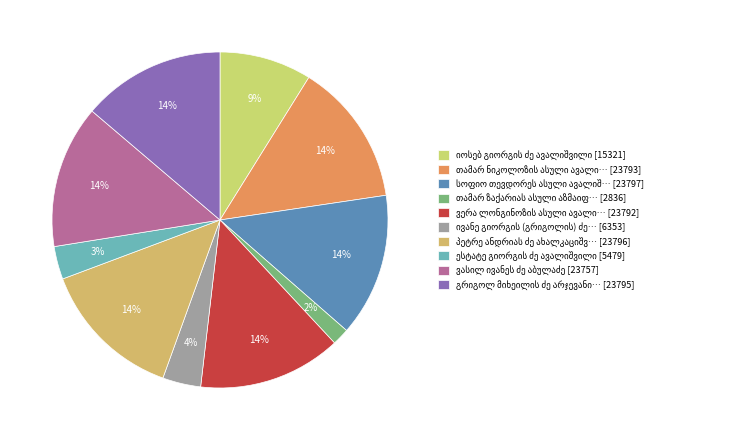

Which category has the smallest portion of the pie?

თამარ ზაქარიას ასული აზმაიფარაშვილი